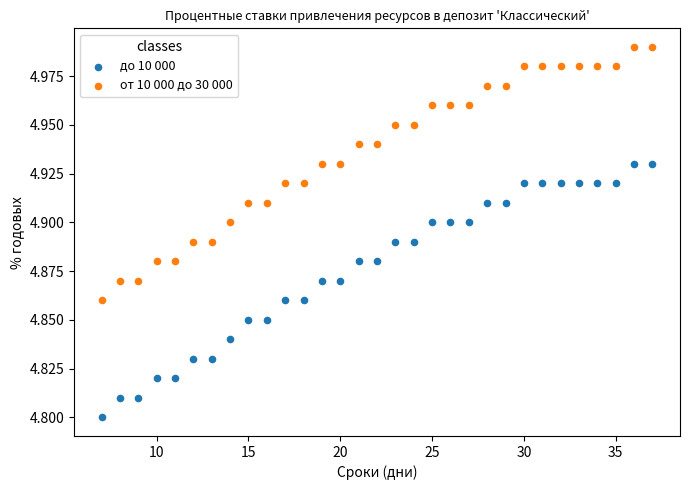

Across all data points, what is the range of X values (max minus min)?

30.0